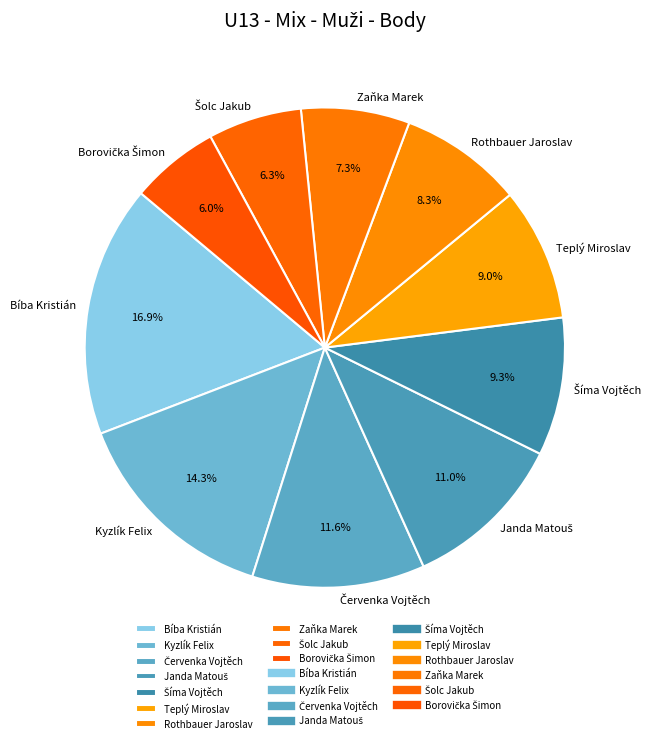

What percentage is NOT represented by Zaňka Marek?

92.7%